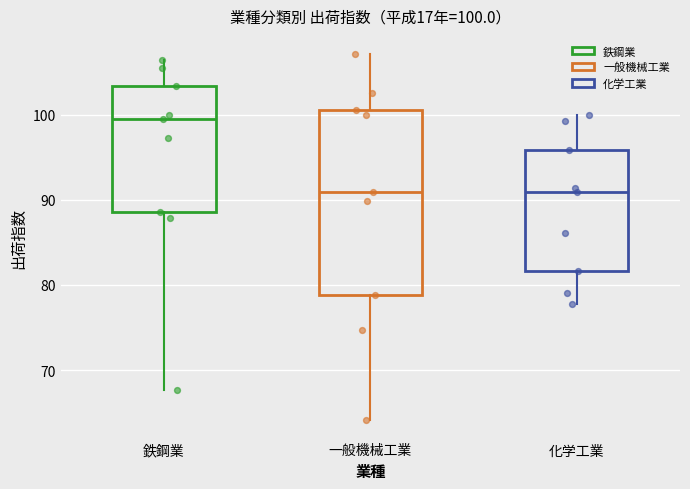

Which box's median line is the highest?

鉄鋼業